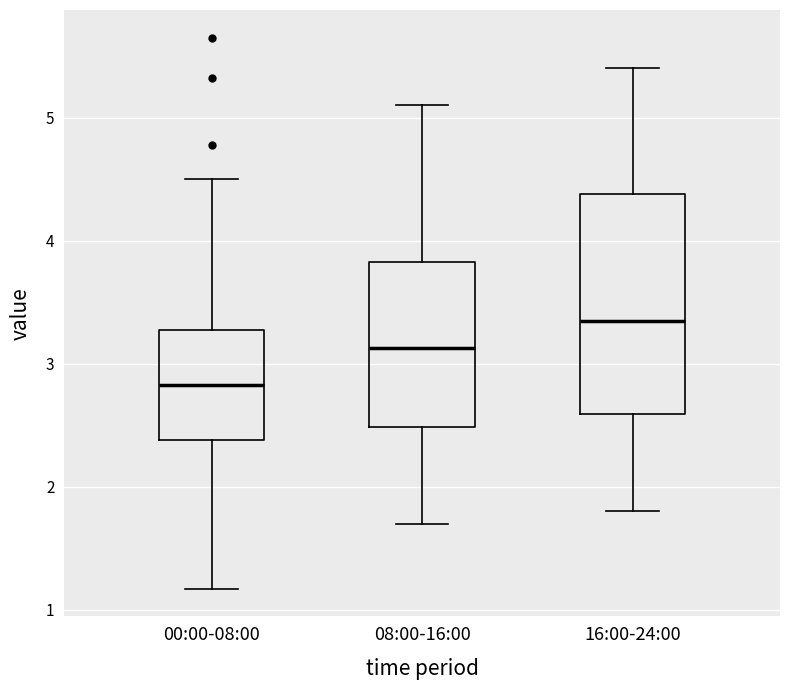

Where does the upper whisker of the box for 08:00-16:00 end on the y-axis? The values are not printed on the chart, so give them approximately, as read against the axis.

5.1